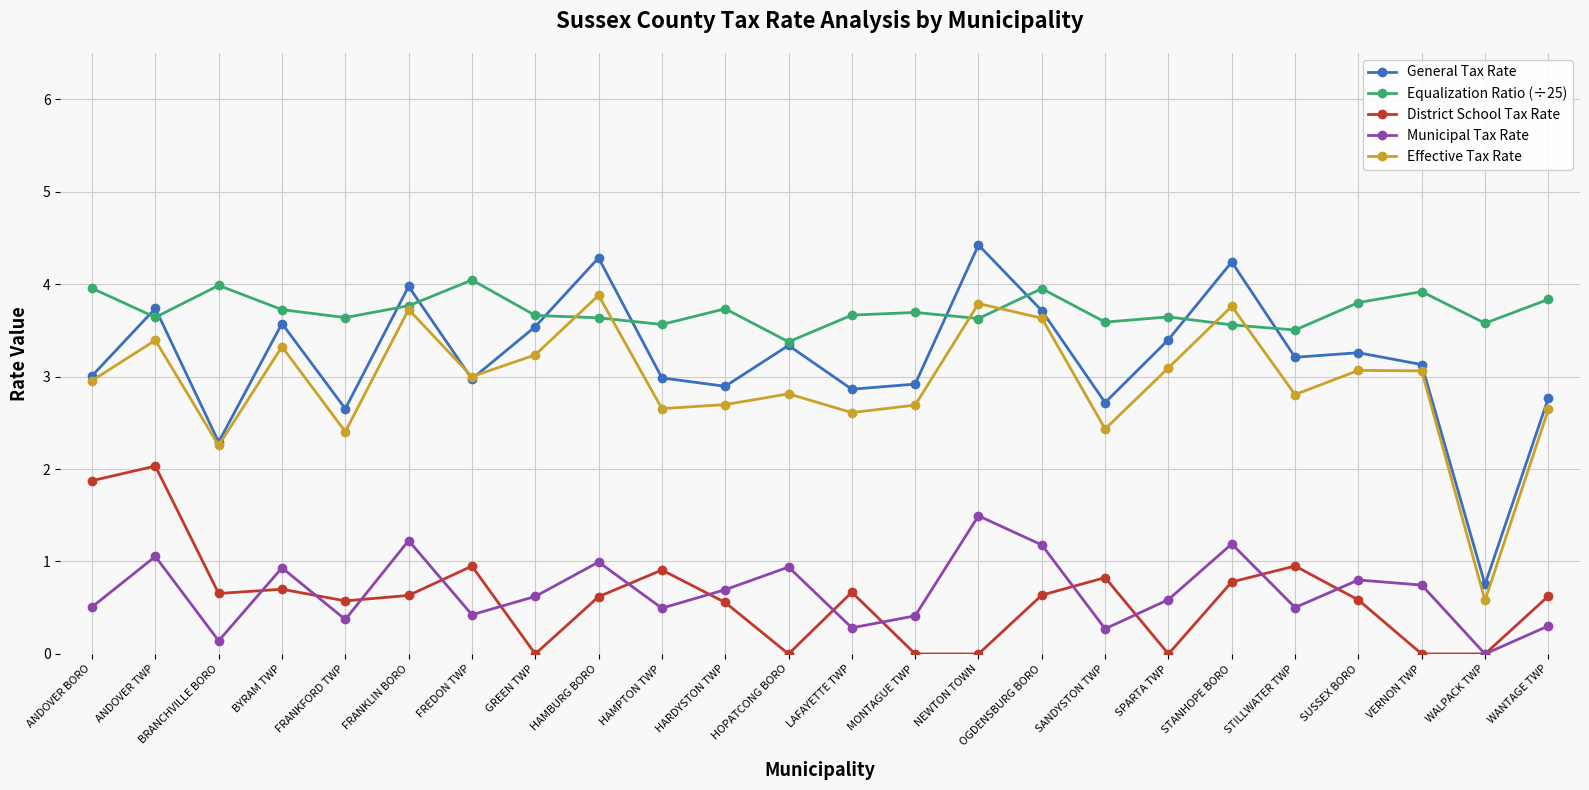

The value of Municipal Tax Rate at BYRAM TWP is 0.2. True or false?

False